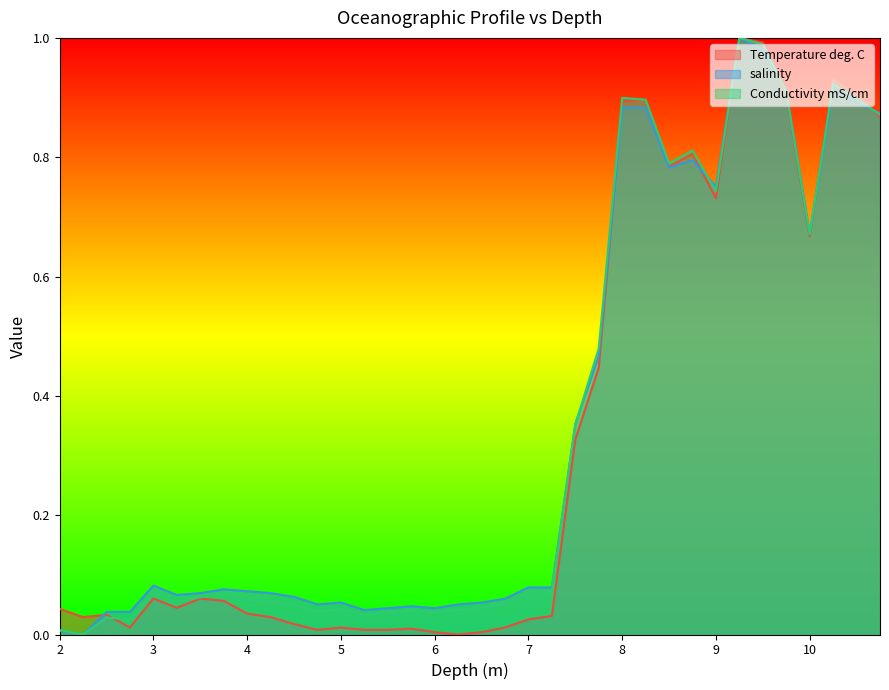

The Temperature deg. C series shows 0.1 at 3.75. True or false?

False